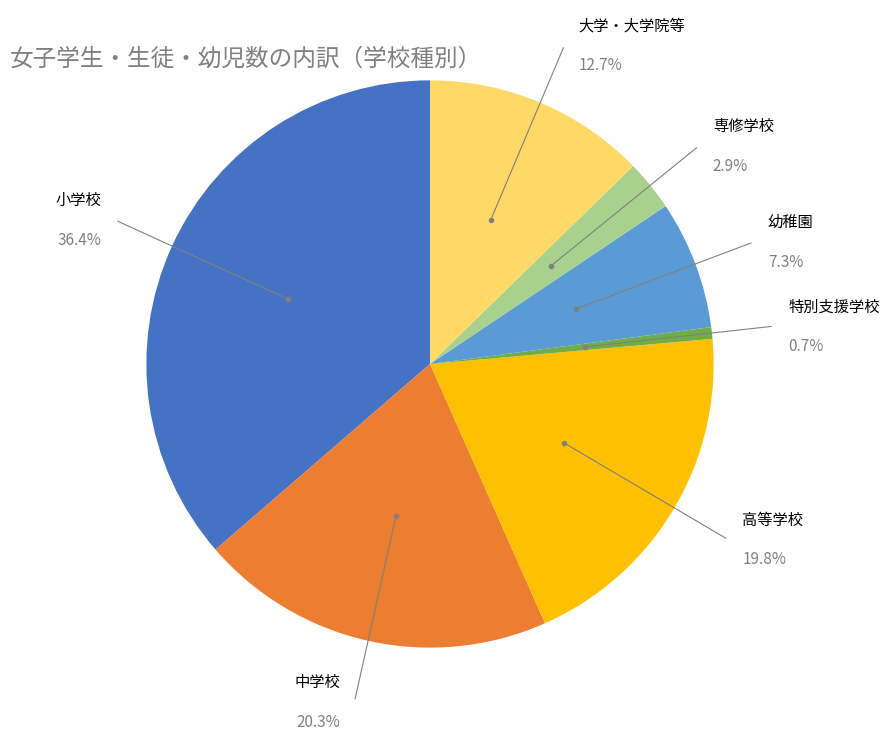

Does any single category account for the majority?

No